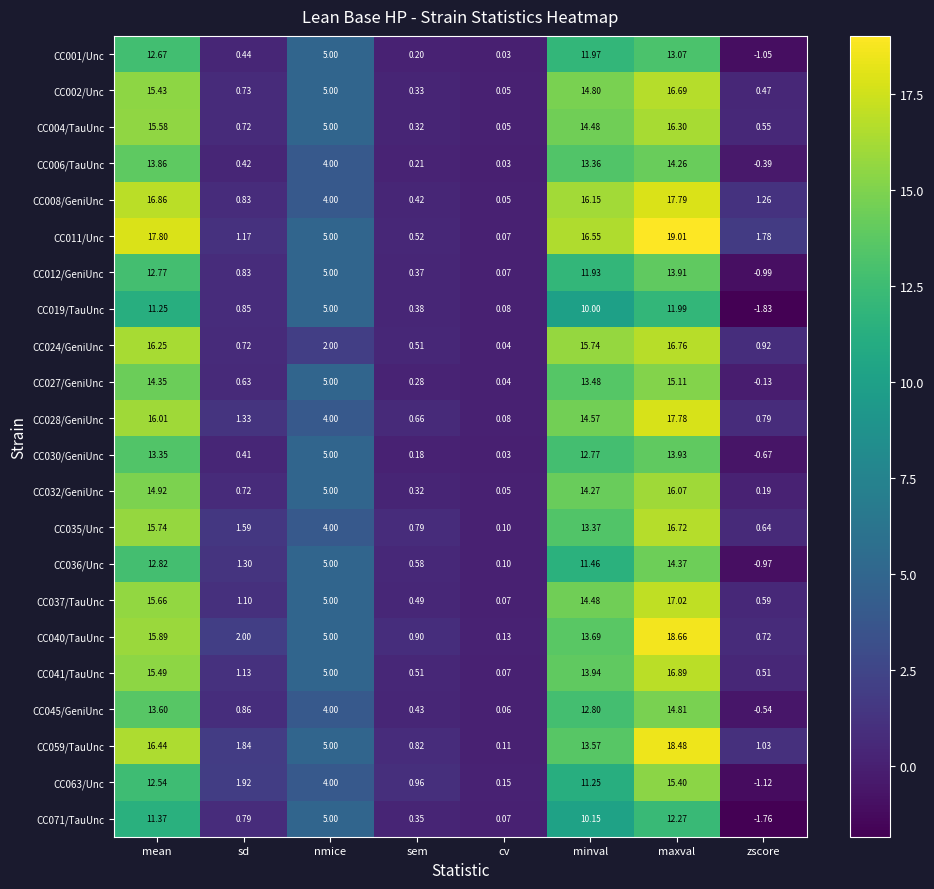

Count the number of data series in this chart.

22